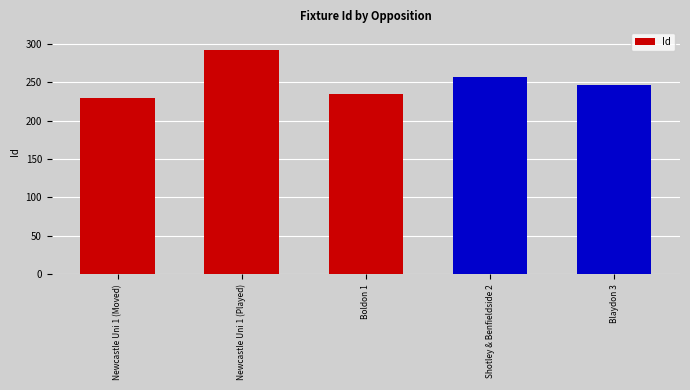

Which category has the lowest value across all series?

Newcastle Uni 1 (Moved)